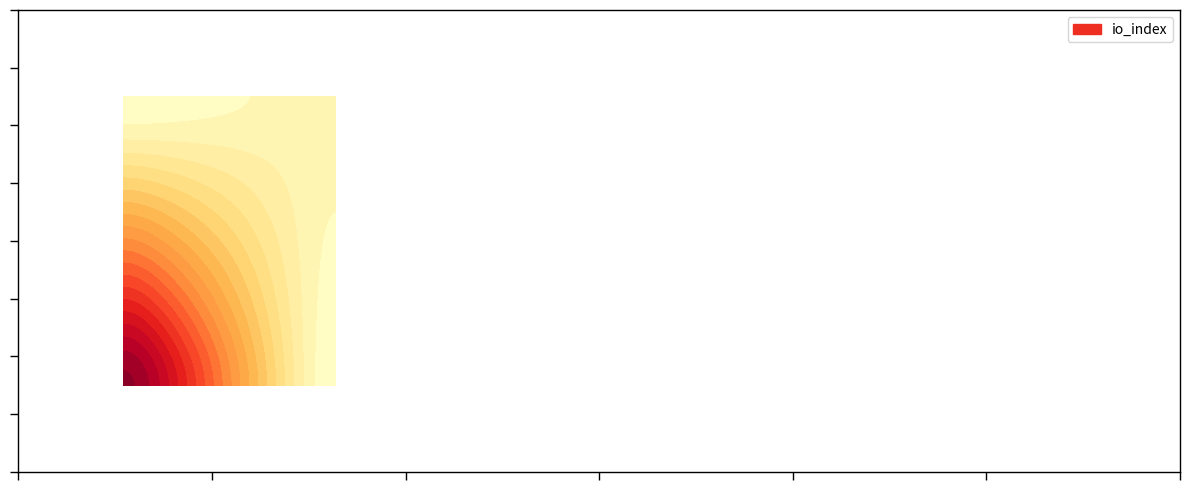

True or false: ab8625c91474ce7a1799a504afcbf960d169d41 has a value of 1 at direction.

False